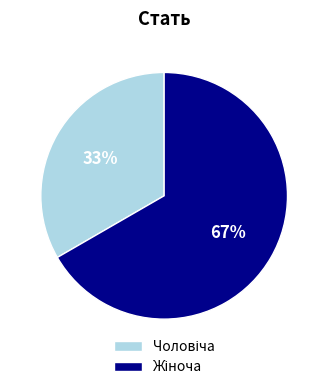

To the nearest percent, what is the average slice percentage?

50%